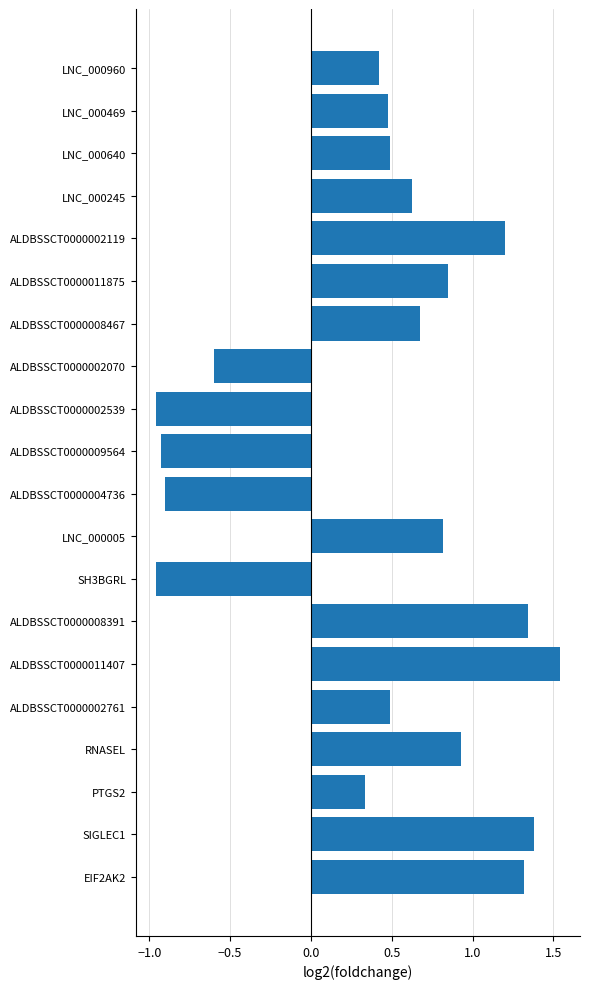

What is the sum of all values?

8.5